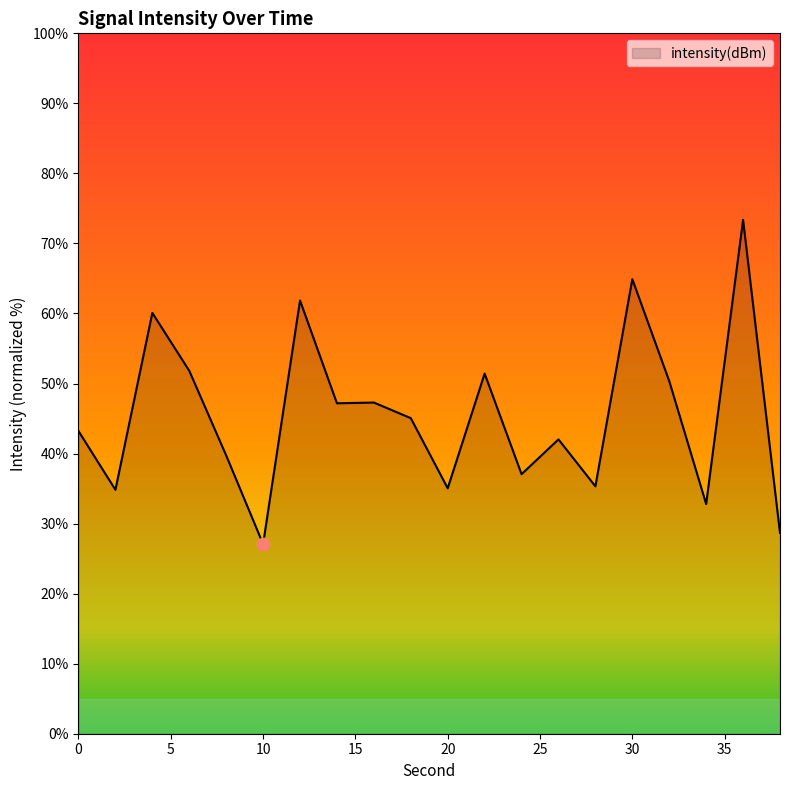

What is the maximum value shown in the chart?

73.4